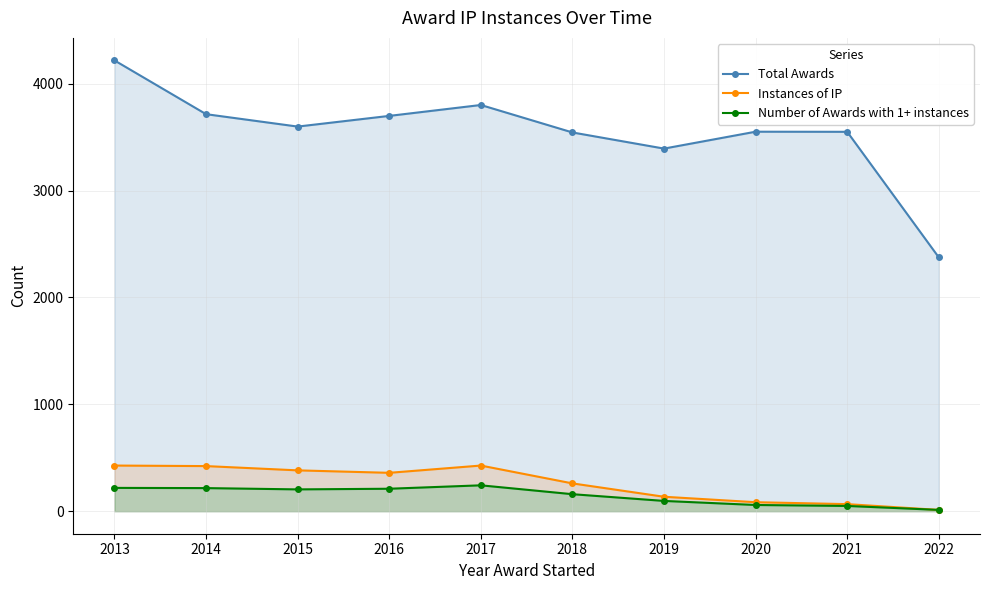

The Total Awards series shows 3599 at 2015. True or false?

True